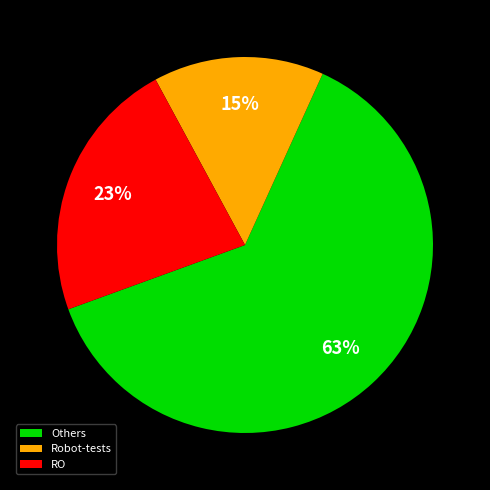

Rank the categories by value from lowest to highest.

Robot-tests, RO, Others